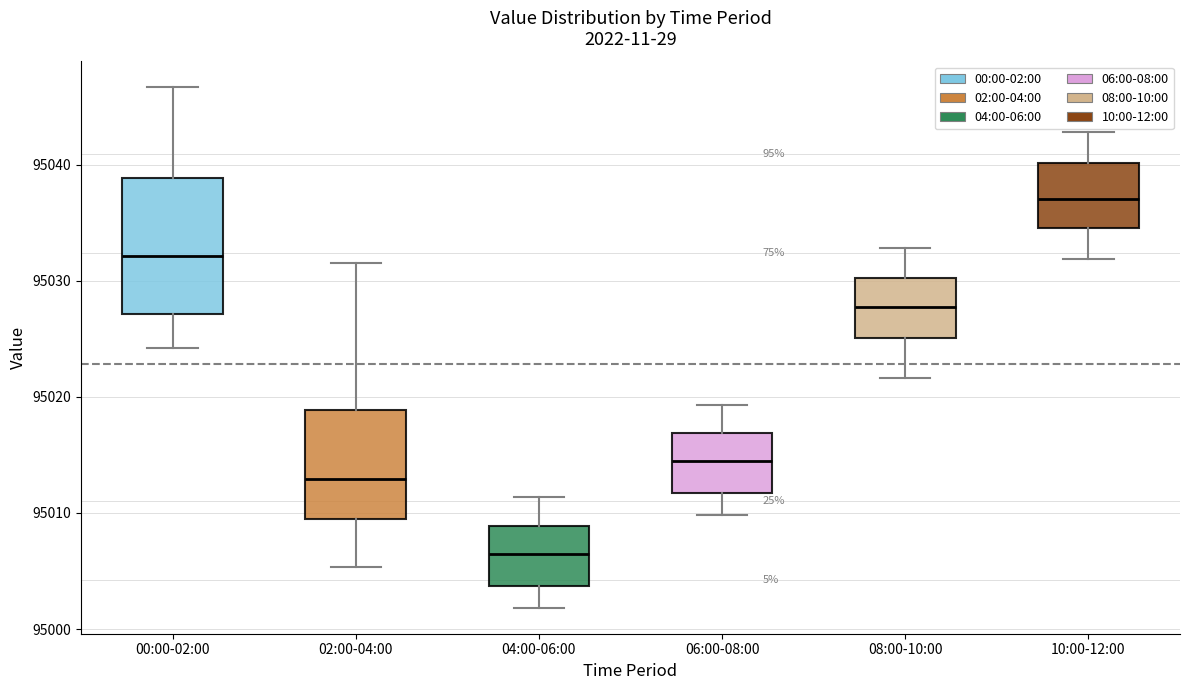

Reading left to right, transcribe this box plot: for each box, give where its median line is, the range the box spans, and where its two whiskers end, as read against the y-axis. The values are not printed on the chart, so give them approximately, as read against the axis.

00:00-02:00: median 95032, box 95027 to 95039, whiskers 95024 to 95047
02:00-04:00: median 95013, box 95009 to 95019, whiskers 95005 to 95032
04:00-06:00: median 95006, box 95004 to 95009, whiskers 95002 to 95011
06:00-08:00: median 95014, box 95012 to 95017, whiskers 95010 to 95019
08:00-10:00: median 95028, box 95025 to 95030, whiskers 95022 to 95033
10:00-12:00: median 95037, box 95035 to 95040, whiskers 95032 to 95043